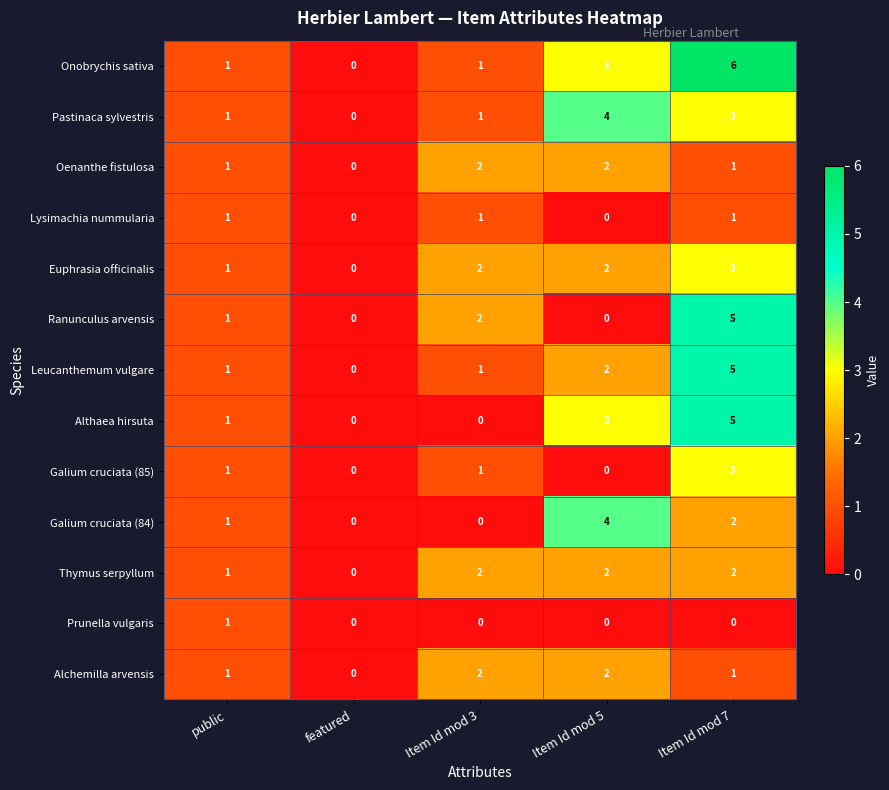

What is the total value across all series at public?

13